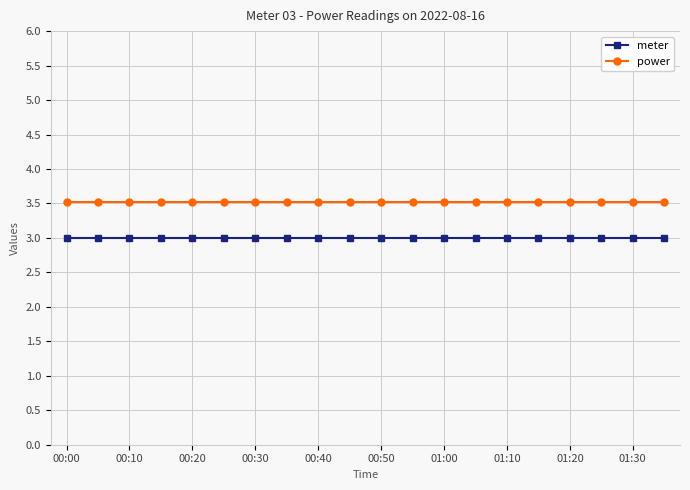

Which series has the largest total across all categories?

power